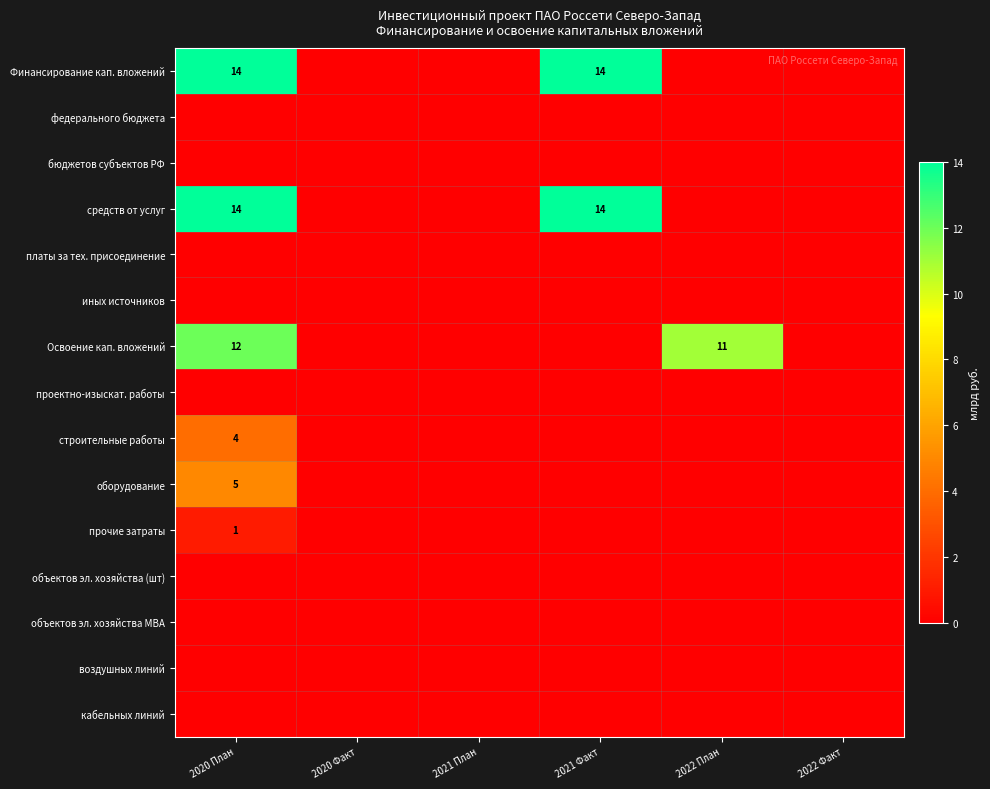

The средств от услуг series shows 14 at 2021 Факт. True or false?

True